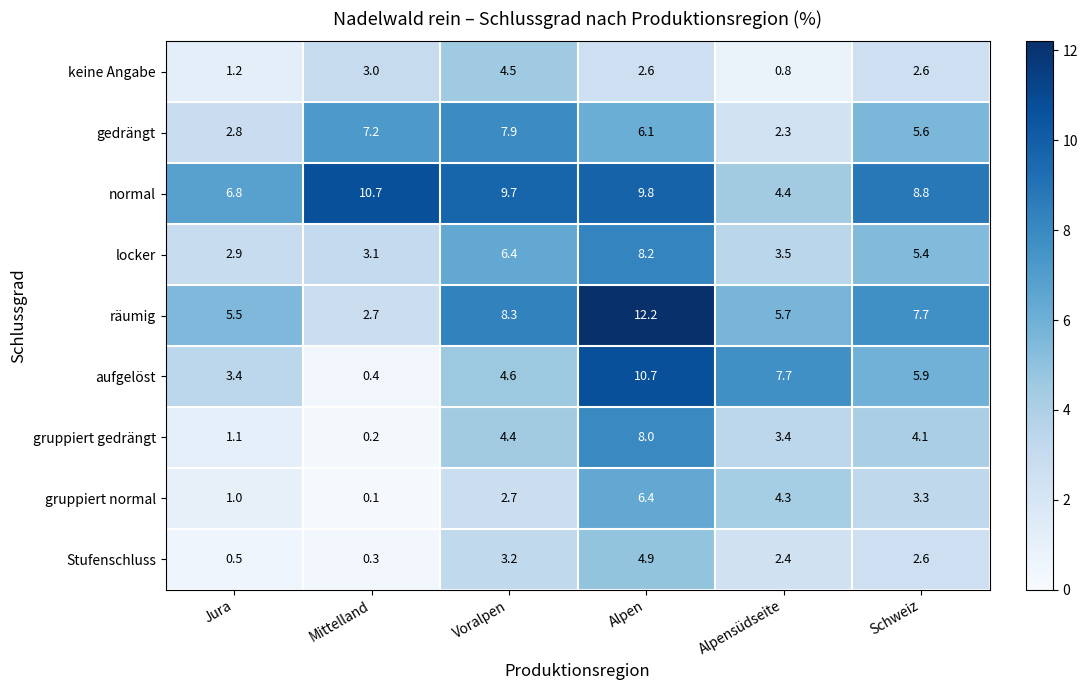

At Alpensüdseite, list the series in order from smallest to largest.

keine Angabe, gedrängt, Stufenschluss, gruppiert gedrängt, locker, gruppiert normal, normal, räumig, aufgelöst